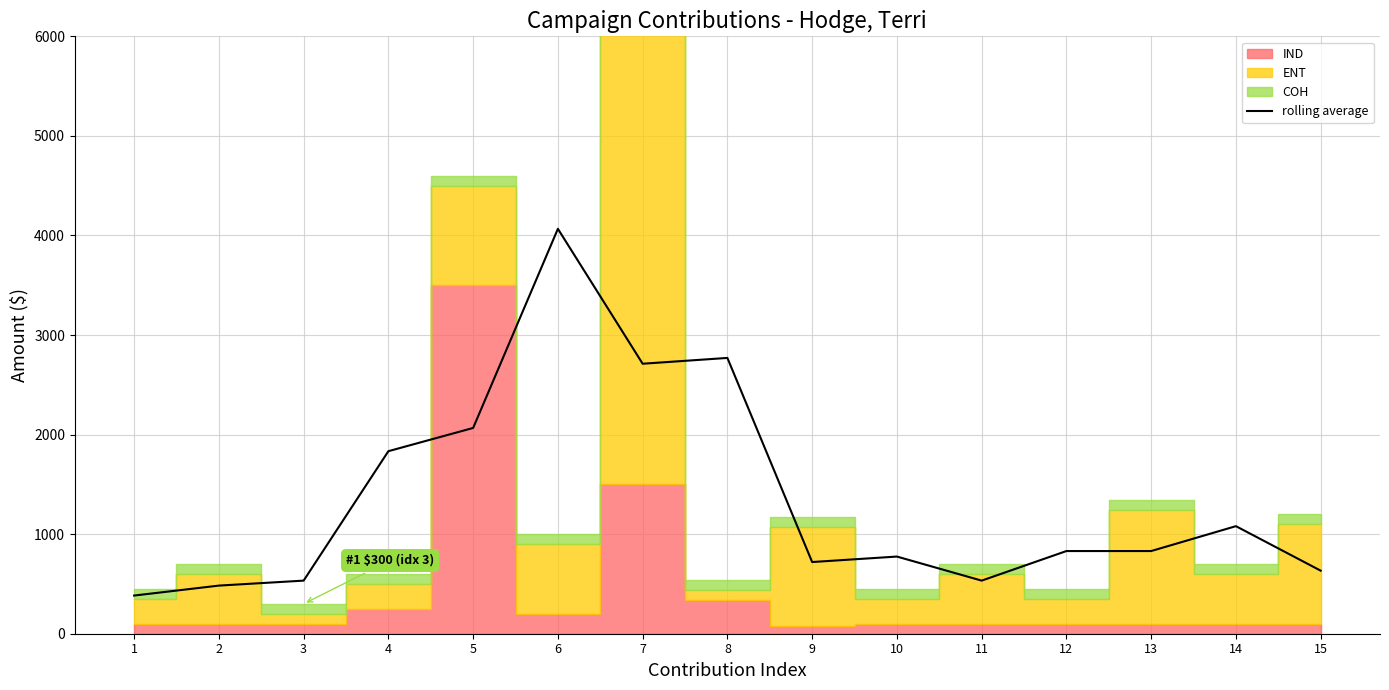

Reading left to right, transcribe all the data shown in this chart.

383.3	483.3	533.3	1833.3	2066.7	4066.7	2711.7	2770.0	720.0	775.0	533.3	830.3	830.3	1080.3	633.3